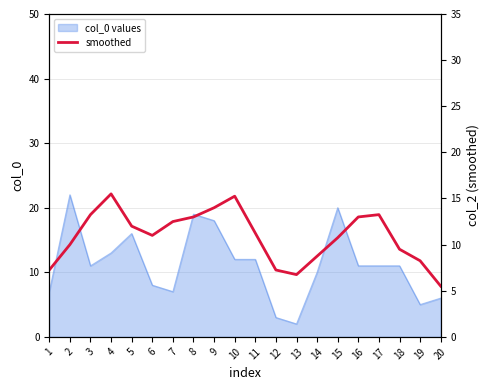

The value of col_0 values at 4 is 13. True or false?

True